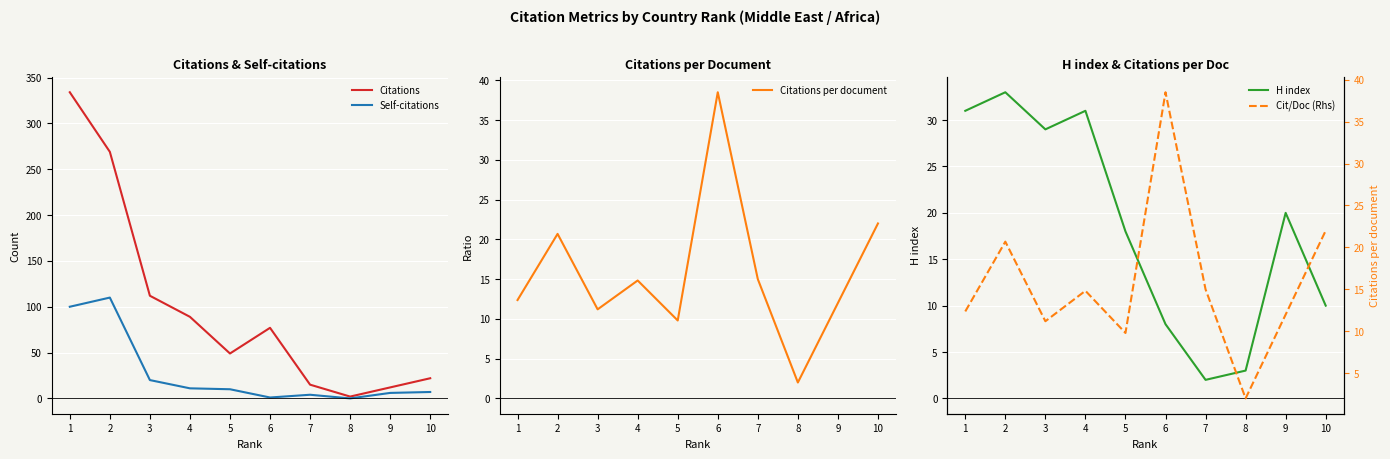

True or false: Citations per document has more than 1 points higher than both neighbors.

True